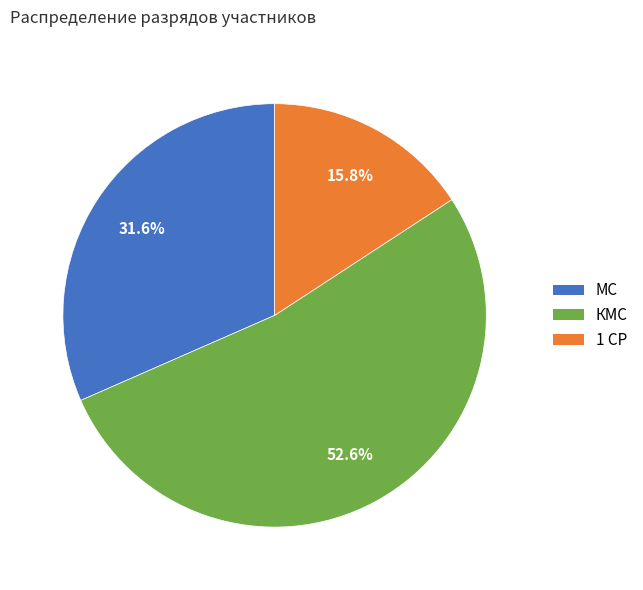

Is it true that КМС is 53% of the pie?

True